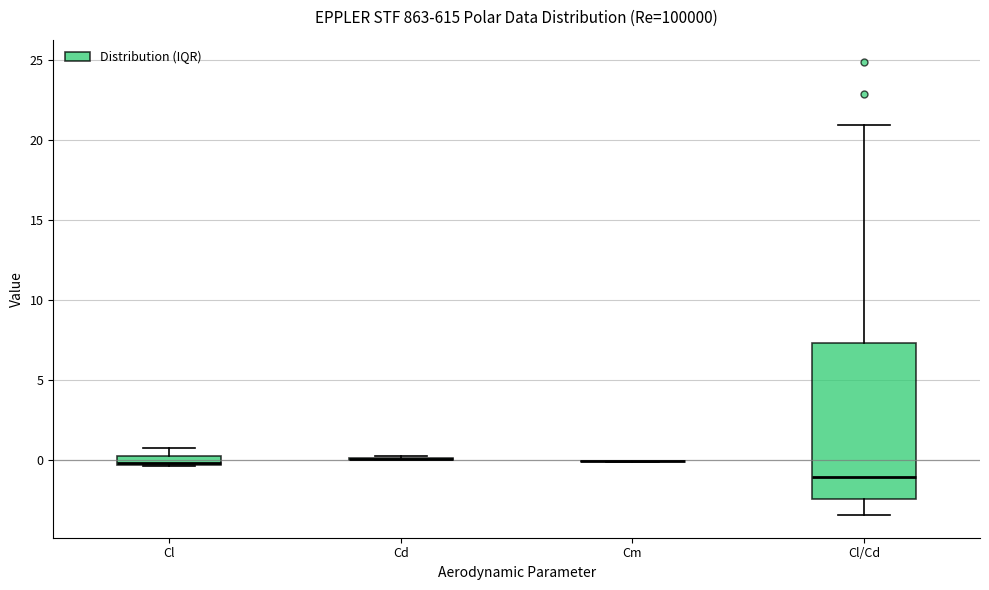

Comparing the boxes themselves (not the whiskers), which one is the tallest?

Cl/Cd